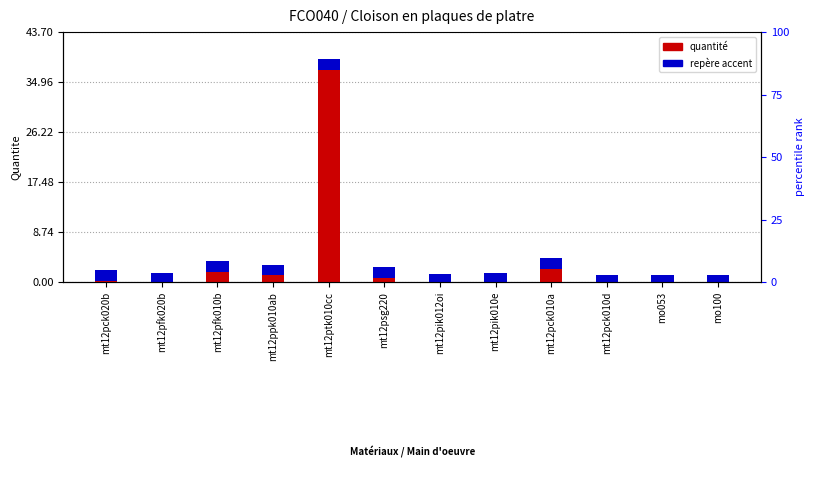

What is the maximum value shown in the chart?

38.0